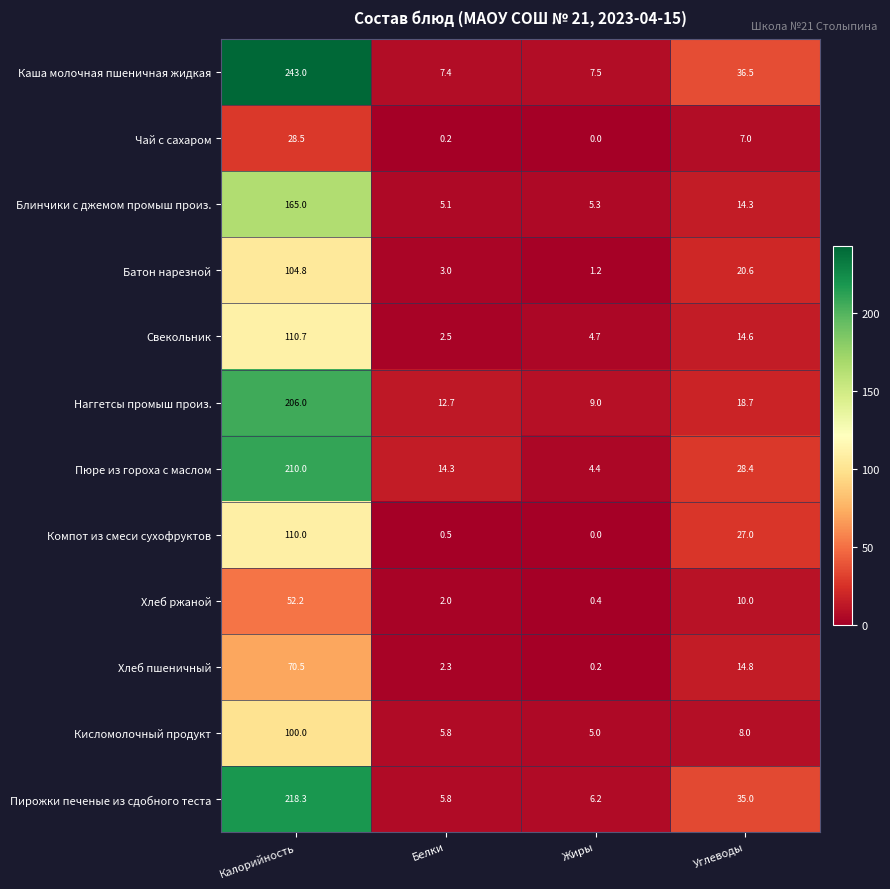

Which series has the largest total across all categories?

Каша молочная пшеничная жидкая